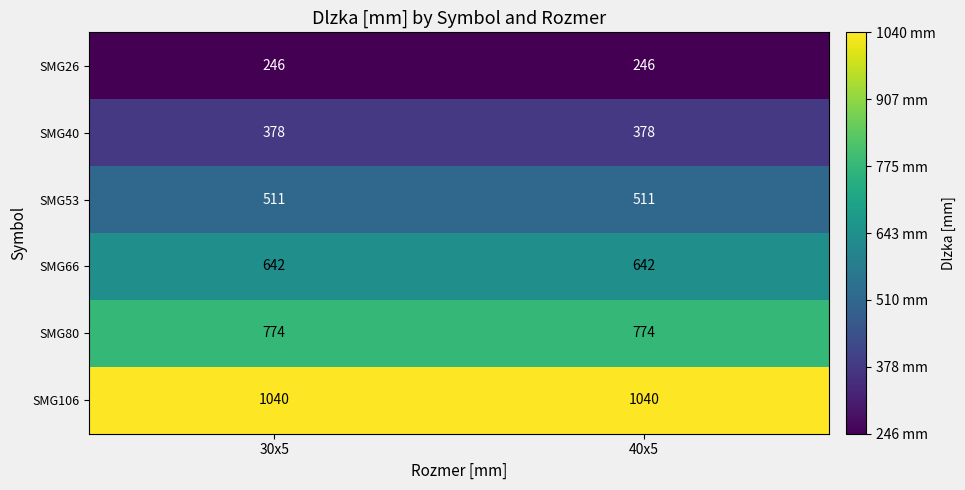

The SMG106 series shows 1040 at 30x5. True or false?

True